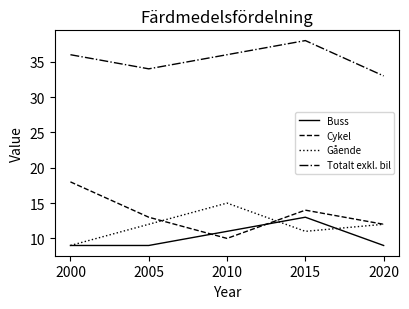

What is the lowest value of the Cykel series?

10